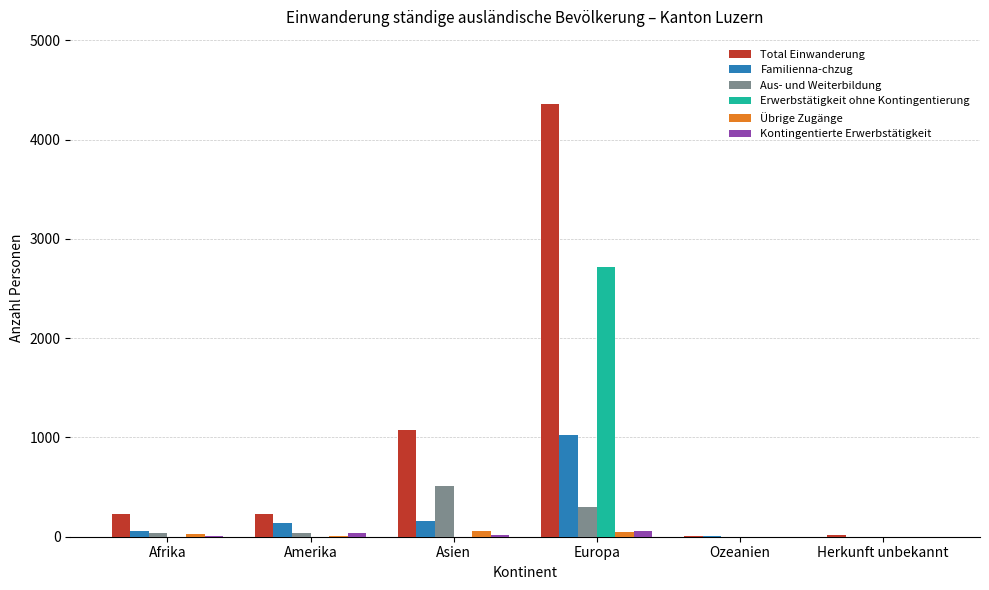

What is the highest value of the Erwerbstätigkeit ohne Kontingentierung series?

2716